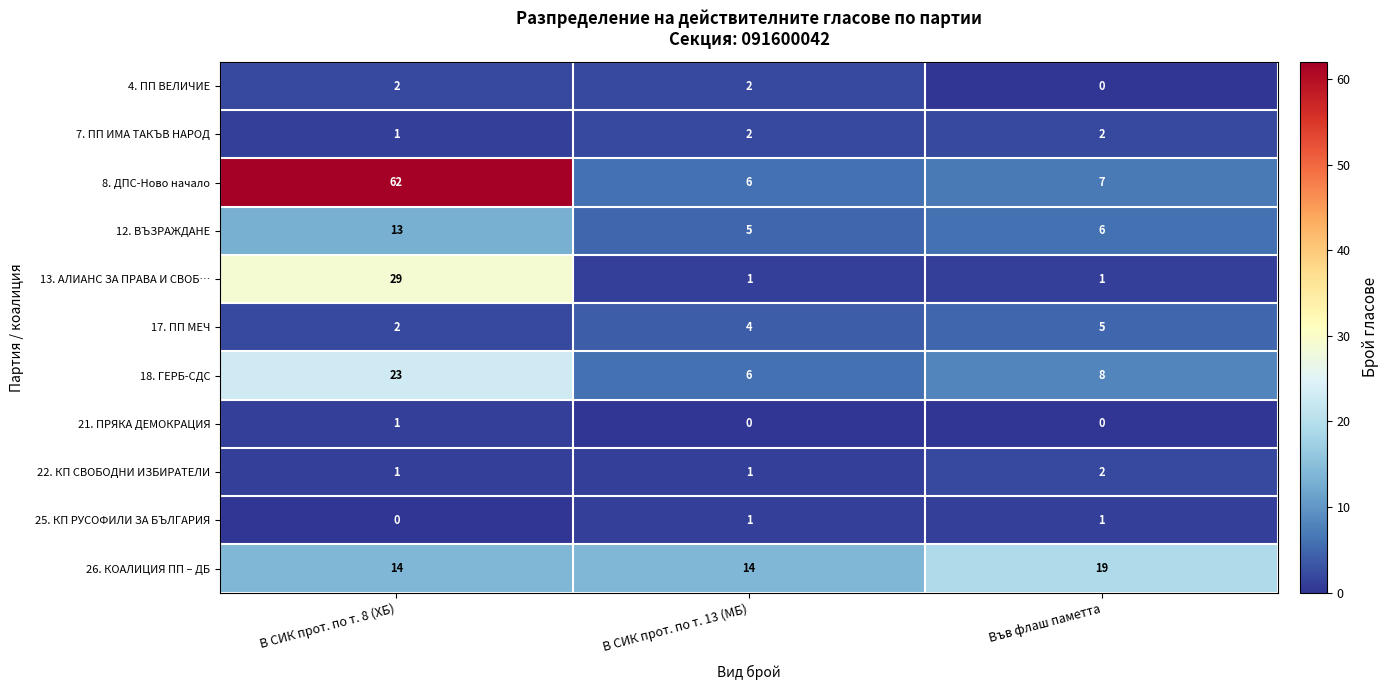

Which series changed the most between В СИК прот. по т. 8 (ХБ) and Във флаш паметта?

8. ДПС-Ново начало